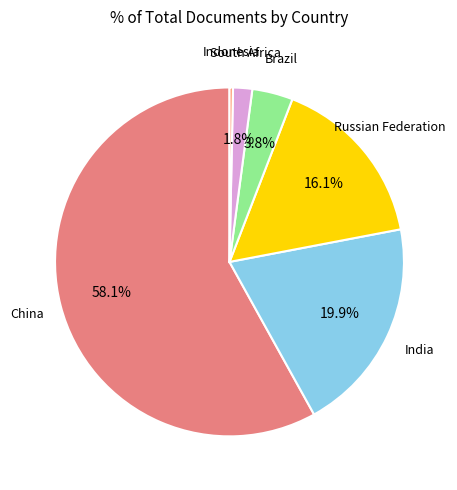

How many slices are in this pie chart?

6